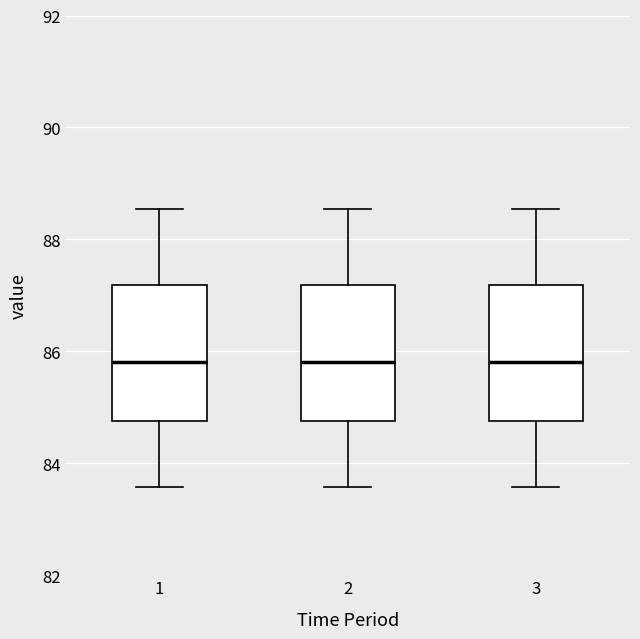

Where is the upper edge of the box at x = 1 on the y-axis? The values are not printed on the chart, so give them approximately, as read against the axis.

87.2